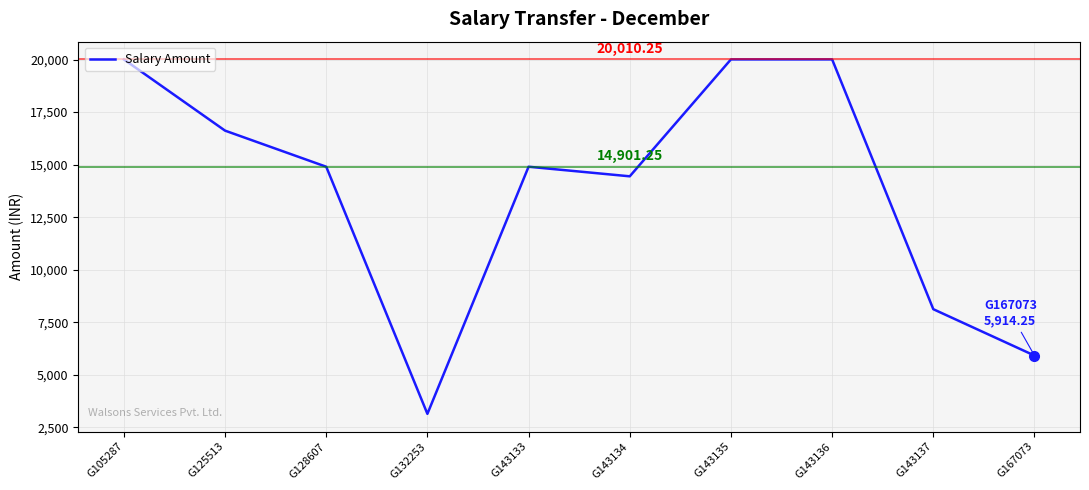

What is the difference between the maximum and minimum values?

16870.0